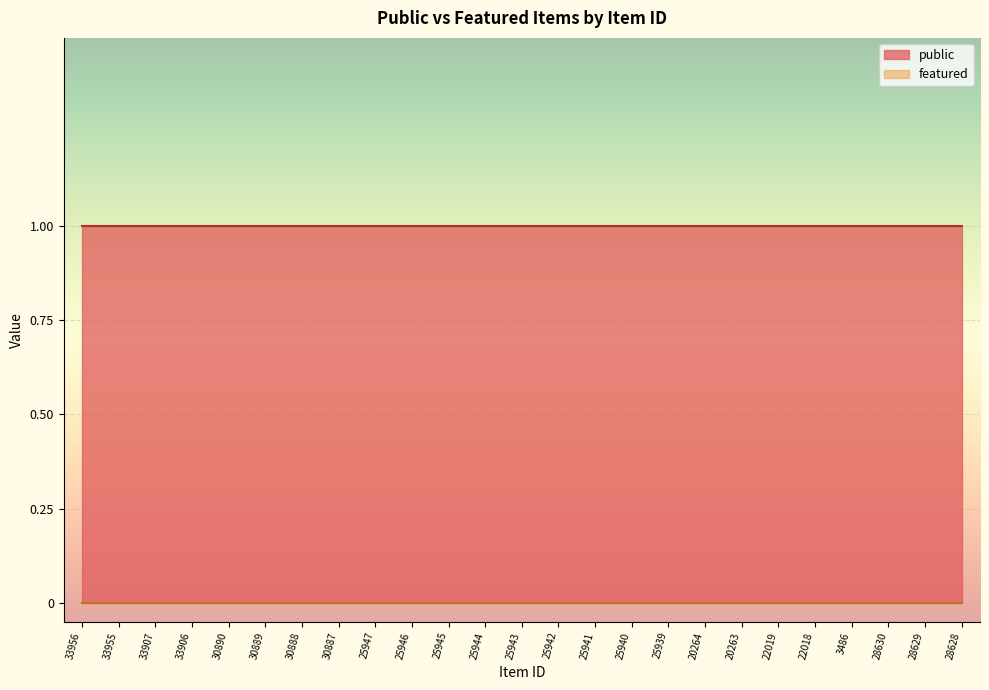

Where is public nearest to the value 1?

33956